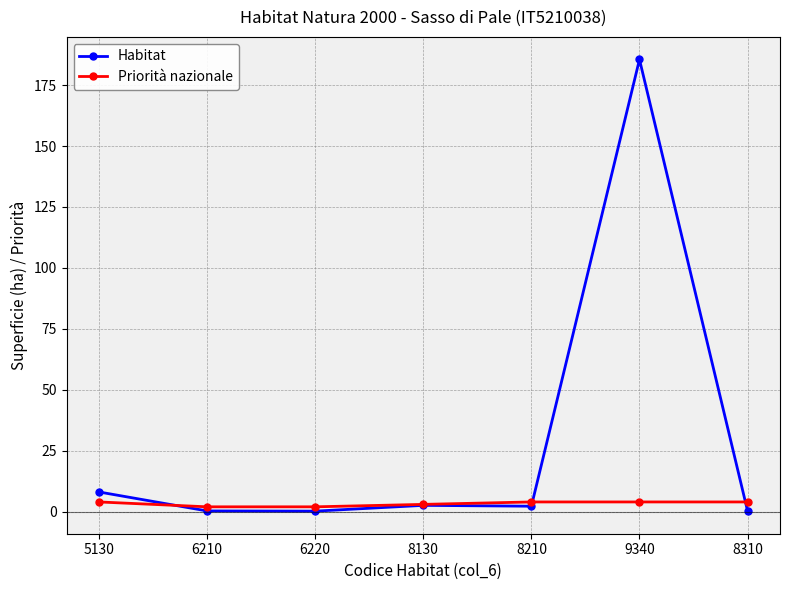

True or false: Habitat has more than 2 interior local peaks.

False